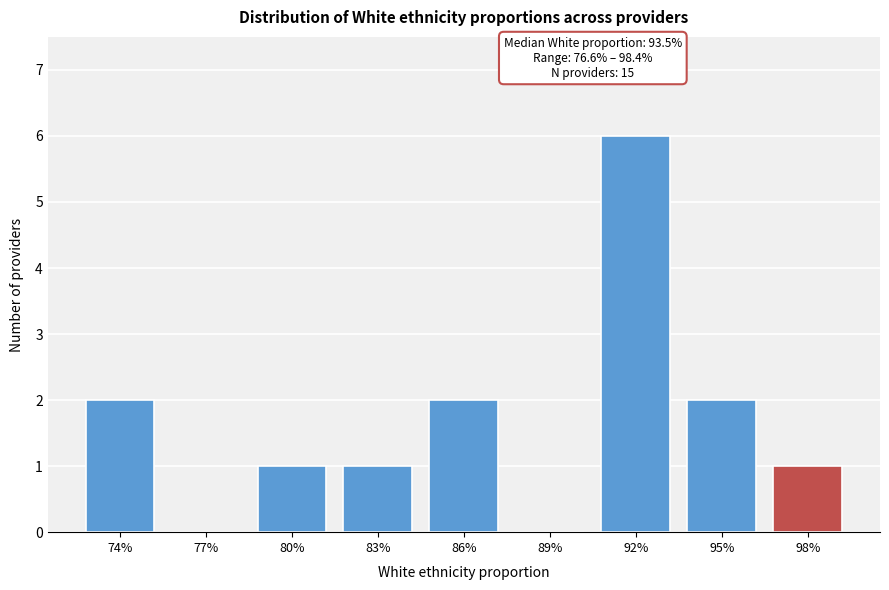

Reading right to left, extract all data points from this chart.

98%=1	95%=2	92%=6	89%=0	86%=2	83%=1	80%=1	77%=0	74%=2